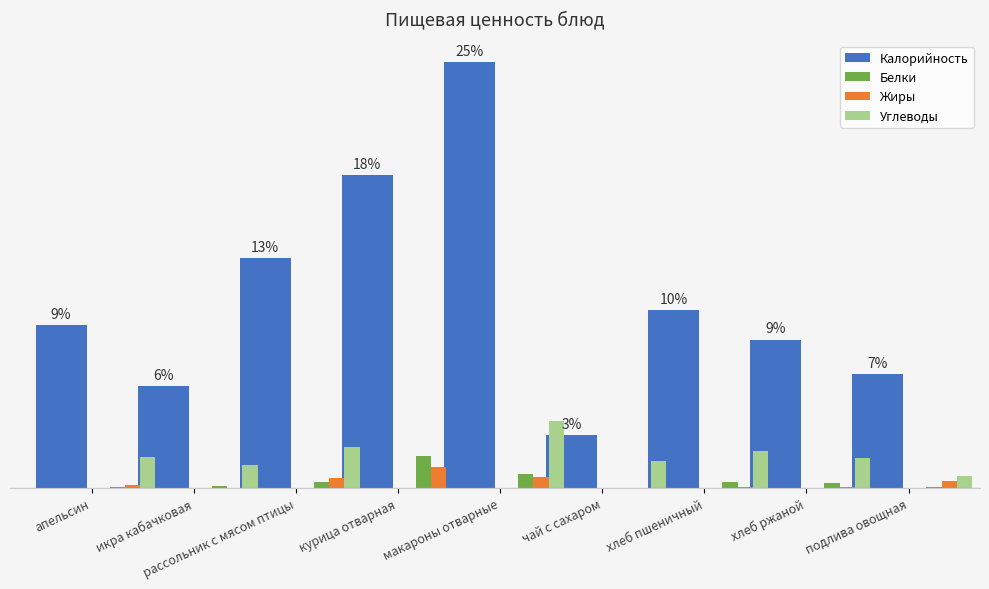

What is the greatest value displayed?

24.7